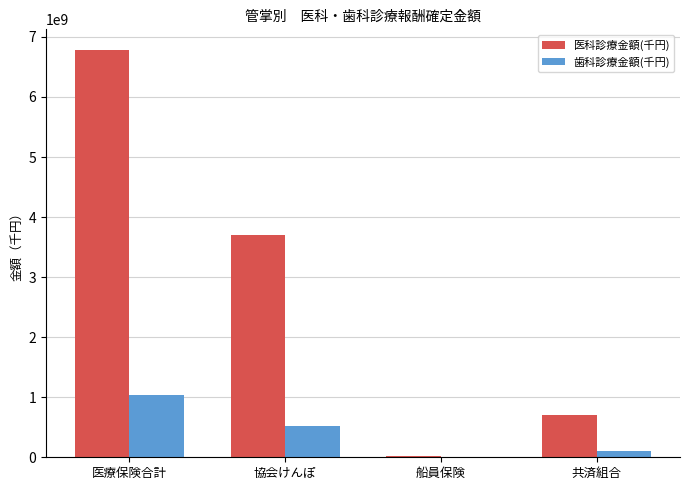

The 医科診療金額(千円) series shows 6787217824.0 at 医療保険合計. True or false?

True